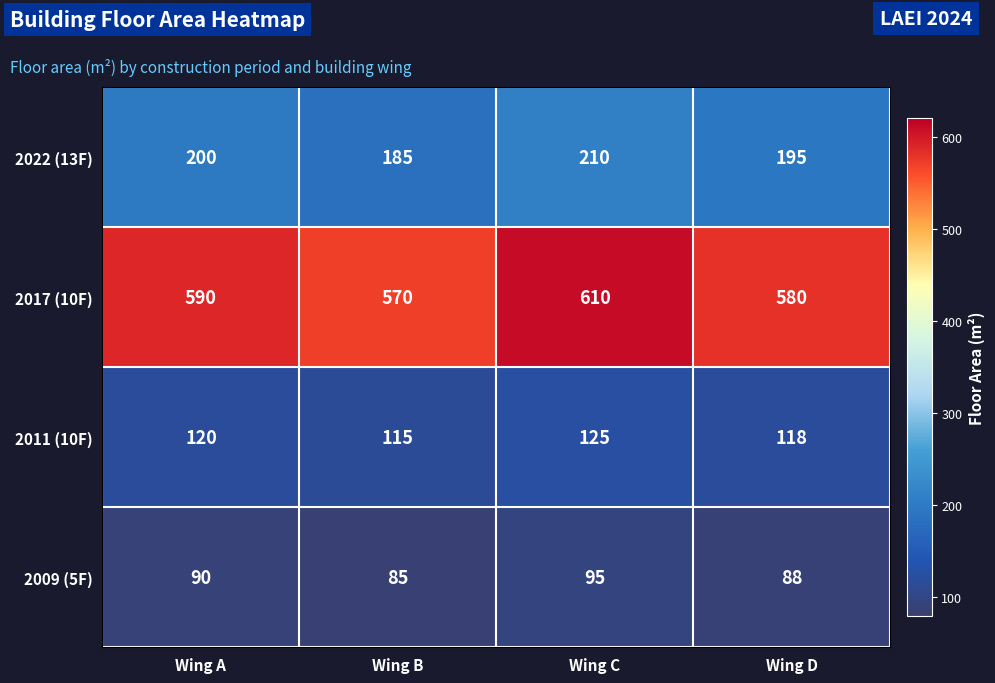

How many series are shown in this chart?

4